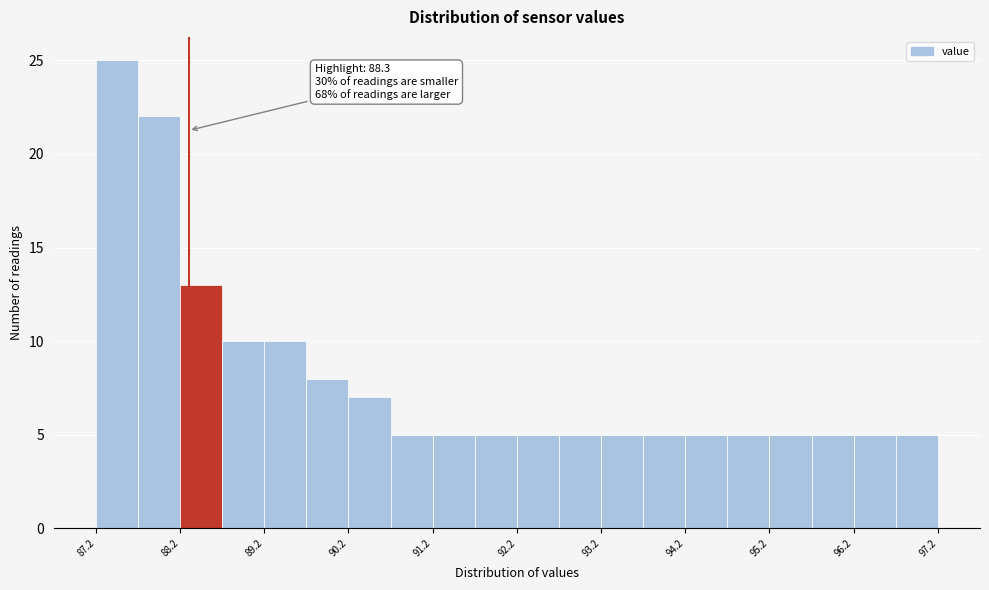

Which range on the x-axis has the tallest bar?

87.2 to 87.7